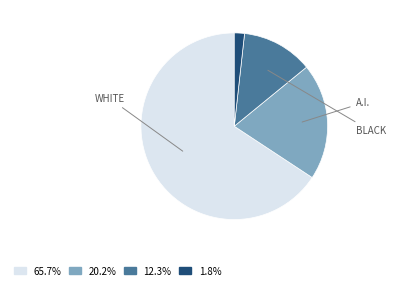

Is there a majority slice in this chart?

Yes